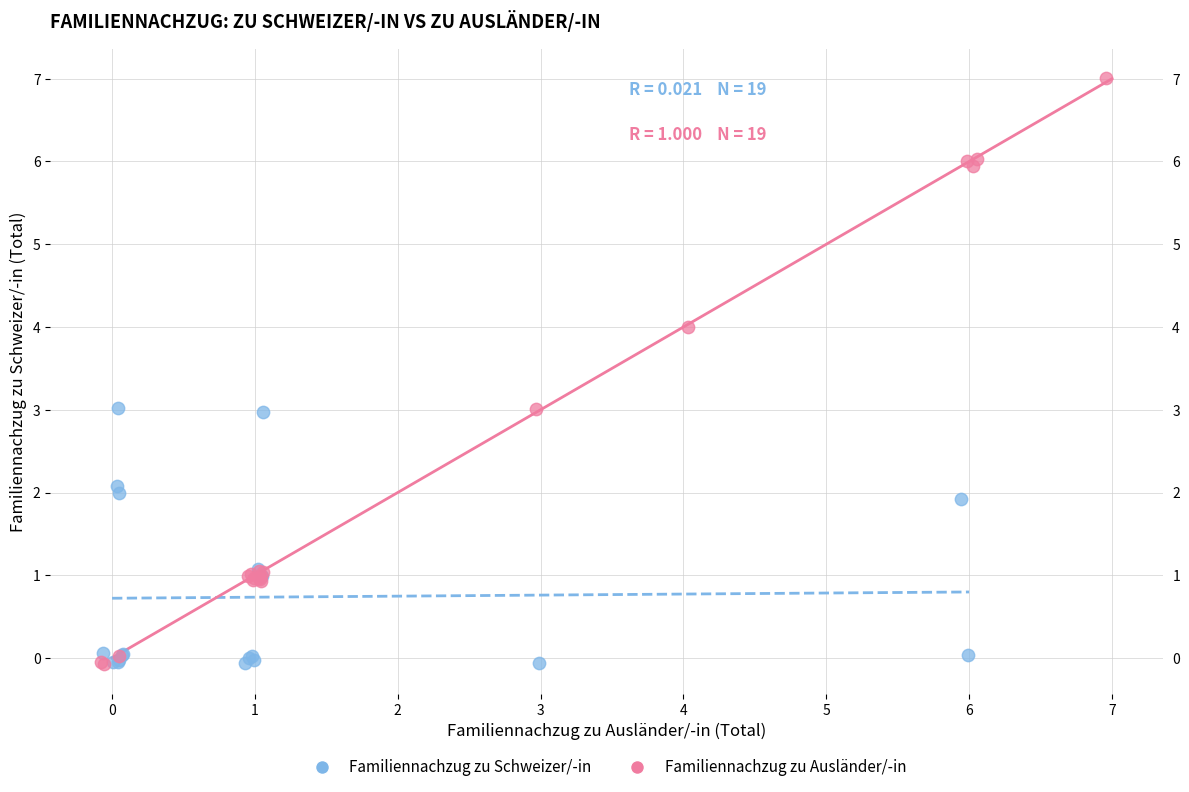

Which series reaches the maximum Y coordinate?

Familiennachzug zu Ausländer/-in